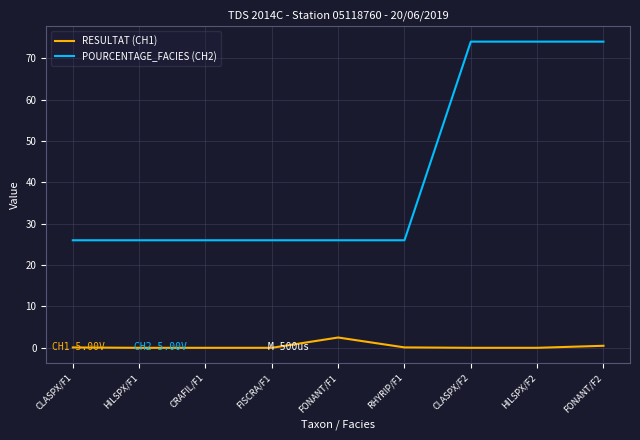

What is the difference between the maximum and second lowest values in the RESULTAT (CH1) series?

2.5